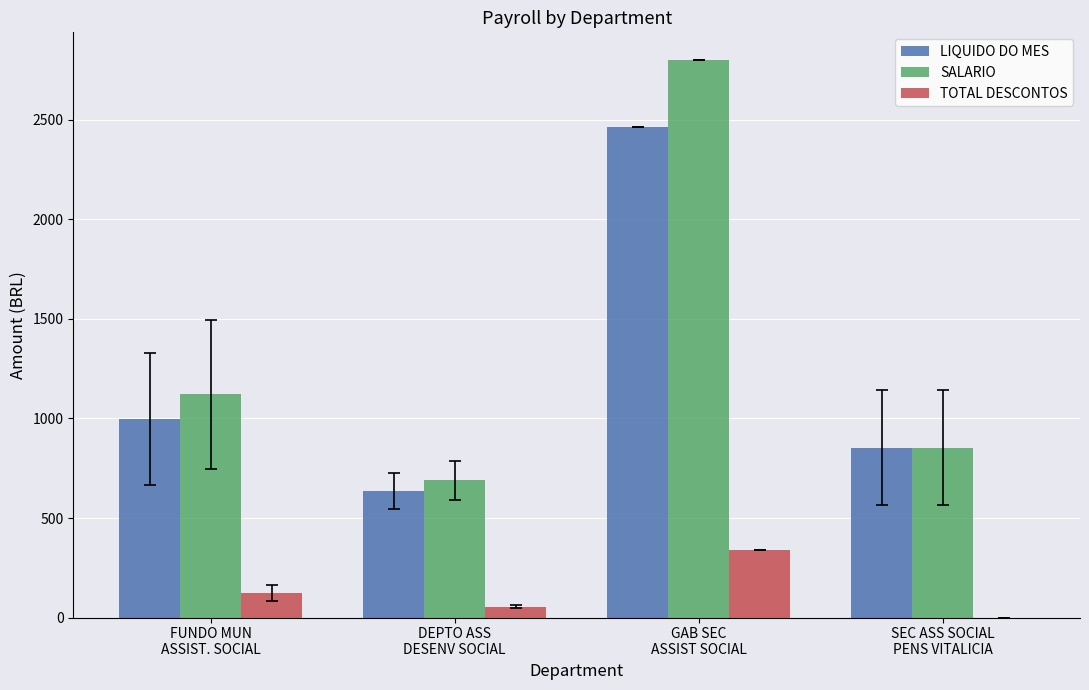

Which series has the largest total across all categories?

SALARIO